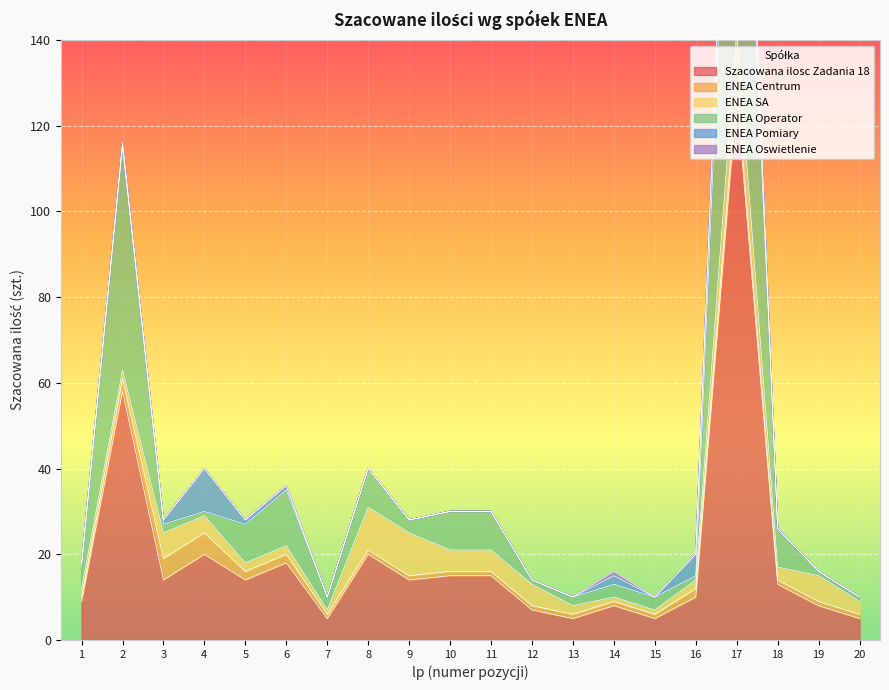

Reading right to left, transcribe all the data shown in this chart.

Szacowana ilosc Zadania 18: 20=5	19=8	18=13	17=127	16=10	15=5	14=8	13=5	12=7	11=15	10=15	9=14	8=20	7=5	6=18	5=14	4=20	3=14	2=58	1=9
ENEA Centrum: 20=1	19=1	18=1	17=3	16=2	15=1	14=1	13=1	12=1	11=1	10=1	9=1	8=1	7=1	6=2	5=2	4=5	3=5	2=3	1=1
ENEA SA: 20=3	19=6	18=3	17=12	16=2	15=1	14=1	13=2	12=5	11=5	10=5	9=10	8=10	7=1	6=2	5=2	4=4	3=6	2=2	1=2
ENEA Operator: 20=1	19=1	18=9	17=100	16=1	15=3	14=3	13=2	12=1	11=9	10=9	9=3	8=9	7=3	6=13	5=9	4=1	3=2	2=52	1=5
ENEA Pomiary: 20=0	19=0	18=0	17=10	16=5	15=0	14=2	13=0	12=0	11=0	10=0	9=0	8=0	7=0	6=1	5=1	4=10	3=1	2=1	1=1
ENEA Oswietlenie: 20=0	19=0	18=0	17=2	16=0	15=0	14=1	13=0	12=0	11=0	10=0	9=0	8=0	7=0	6=0	5=0	4=0	3=0	2=0	1=0